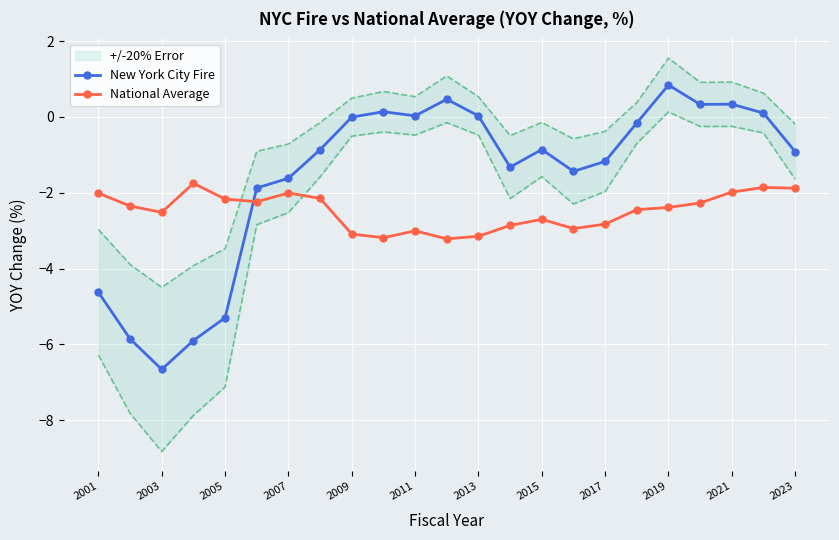

In New York City Fire, how many points are higher than both neighbors (excluding endpoints)?

5